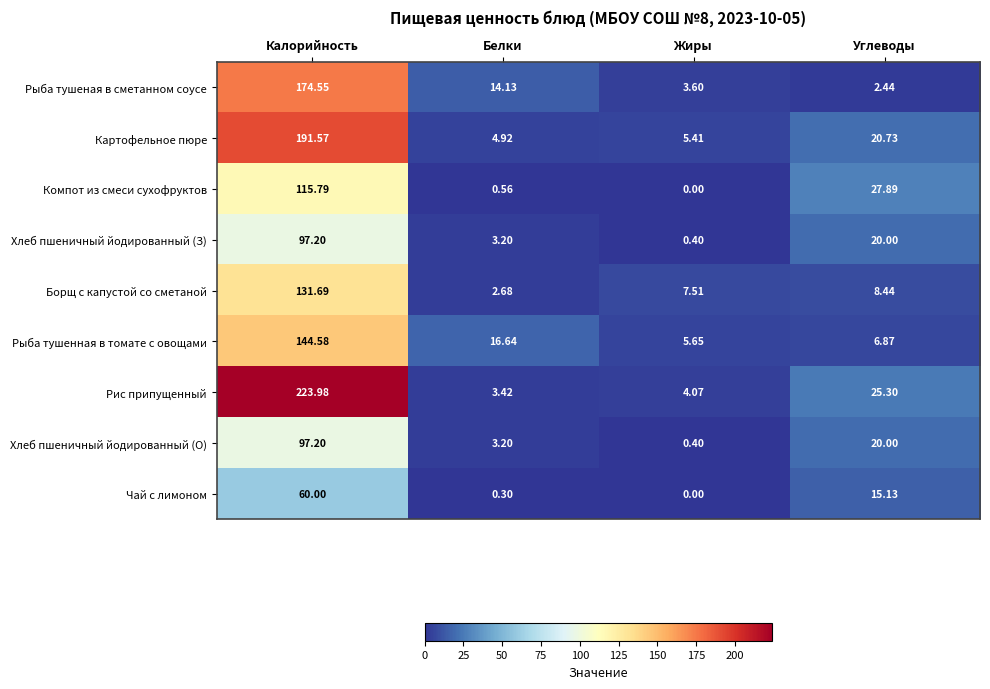

Which series changed the most between Калорийность and Жиры?

Рис припущенный